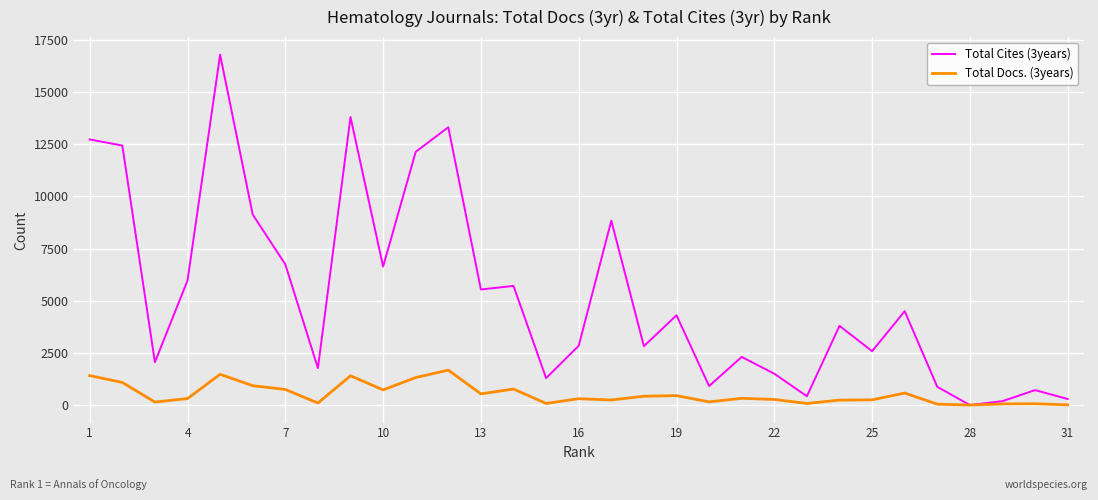

Which series has the largest range (max minus min)?

Total Cites (3years)